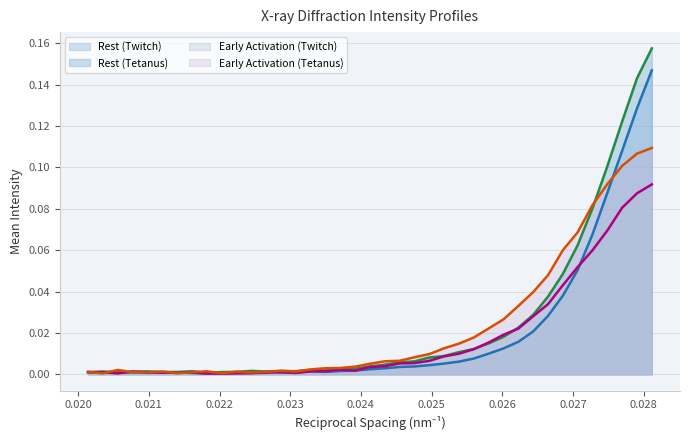

Which series has the largest range (max minus min)?

Rest (Tetanus)